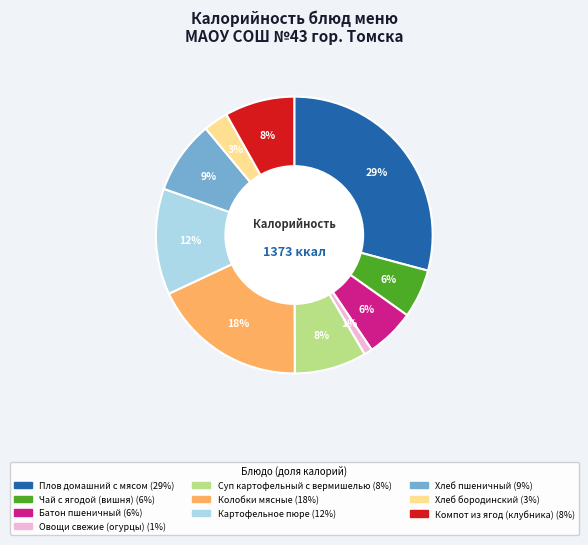

True or false: Чай с ягодой (вишня) accounts for 1% of the total.

False